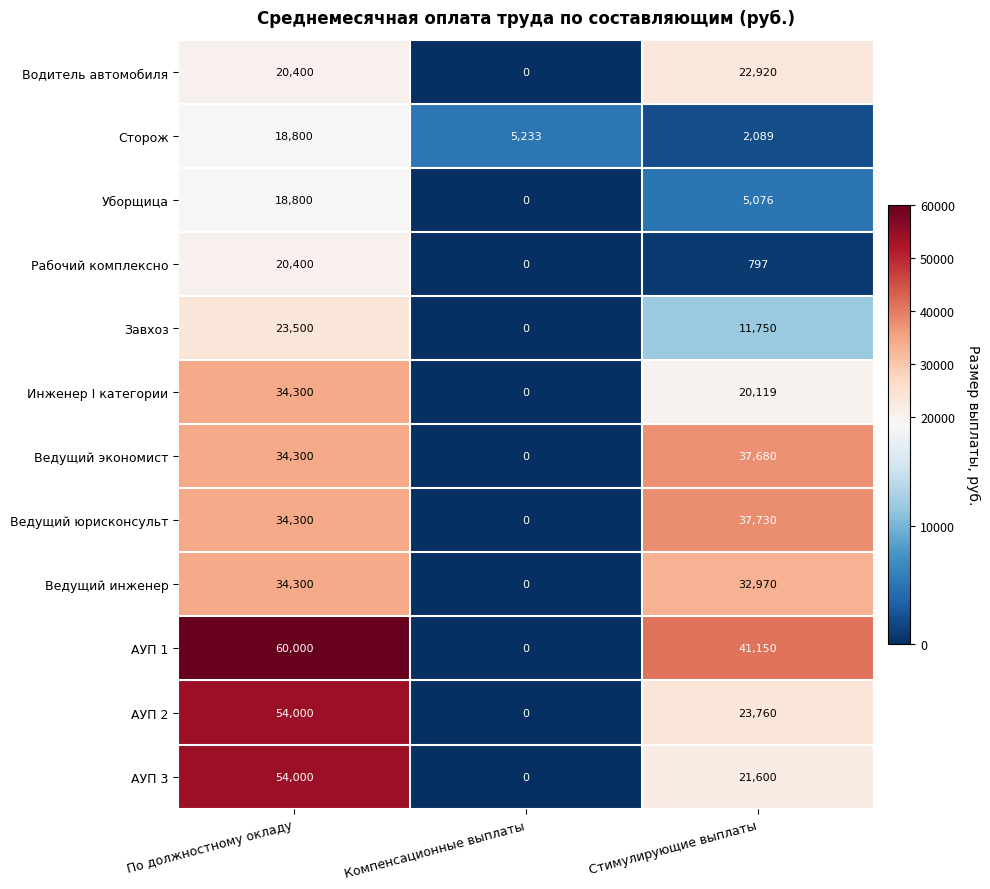

At which label does Уборщица first exceed 5076?

По должностному окладу